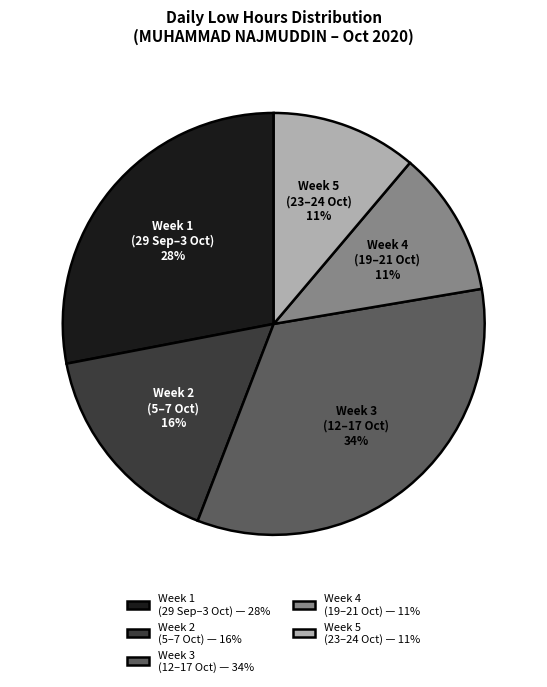

What percentage is the Week 3 (12–17 Oct) — 34% slice, to the nearest percent?

34%